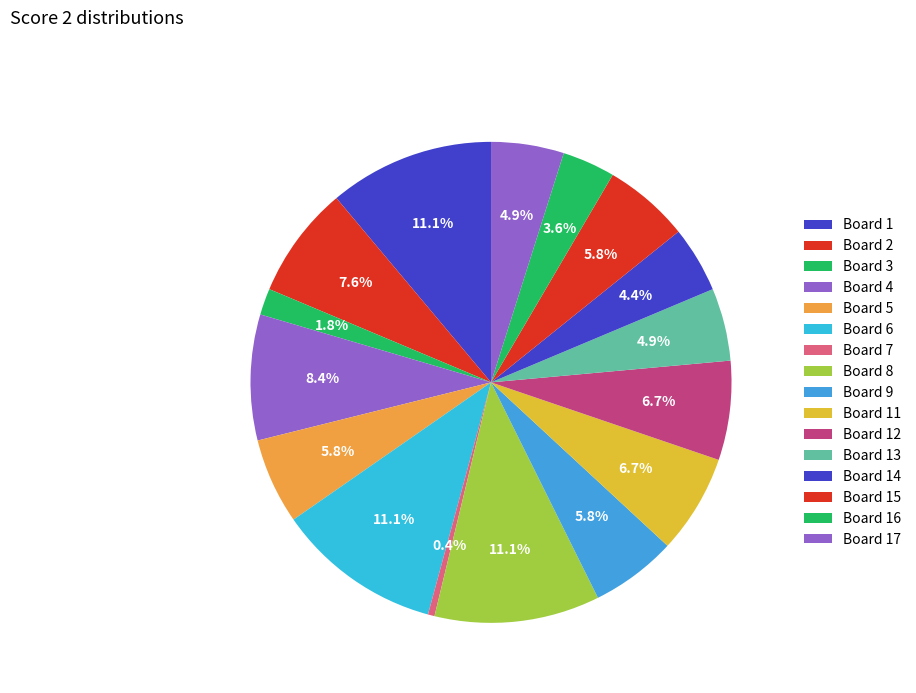

What is the change in value from Board 14 to Board 15?

+3